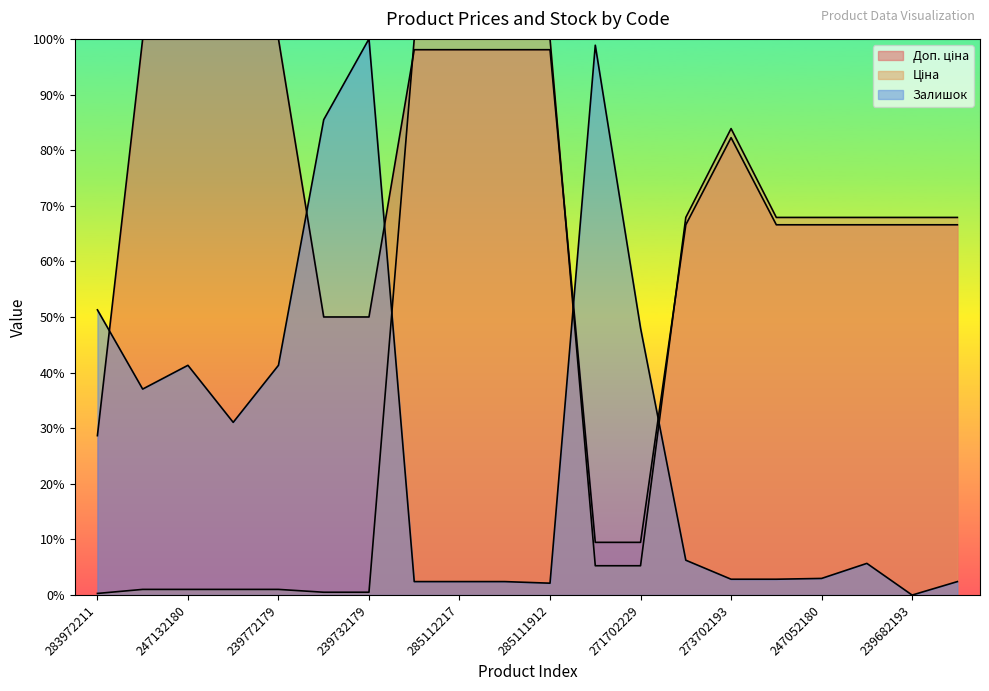

What is the total value across all series at 247132180?

142.3